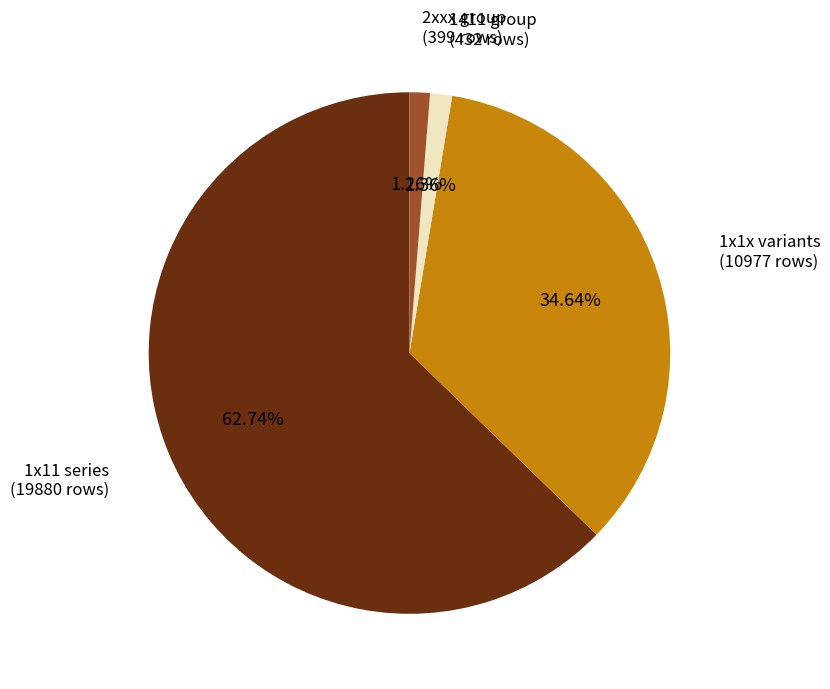

Which has a higher value, 2xxx group or 1x11 series?

1x11 series